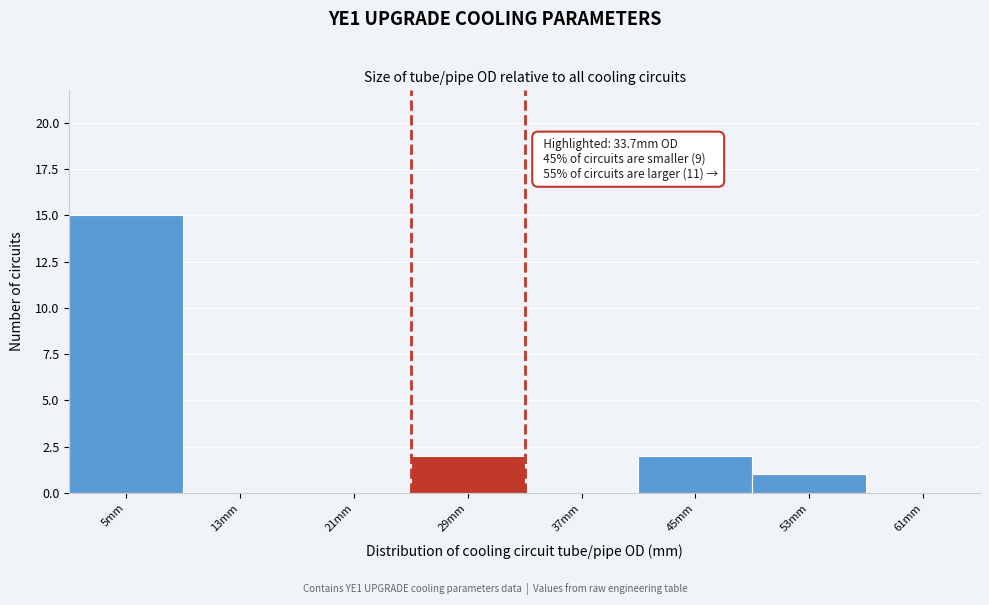

Reading left to right, what are all the values shown in this chart?

5mm=15	13mm=0	21mm=0	29mm=2	37mm=0	45mm=2	53mm=1	61mm=0